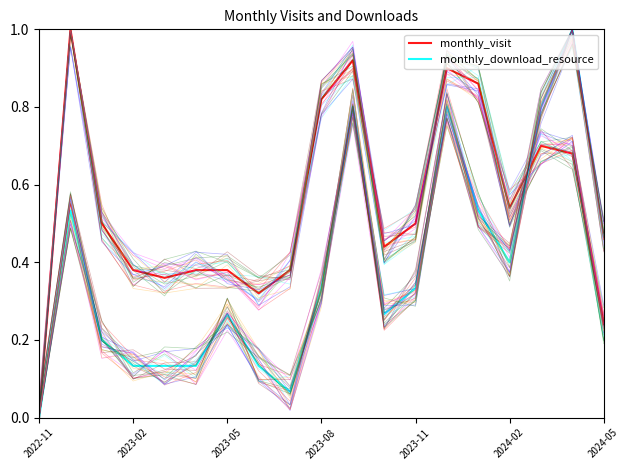

Is the value of monthly_download_resource at 2023-05 greater than the value of monthly_visit at 12?

No